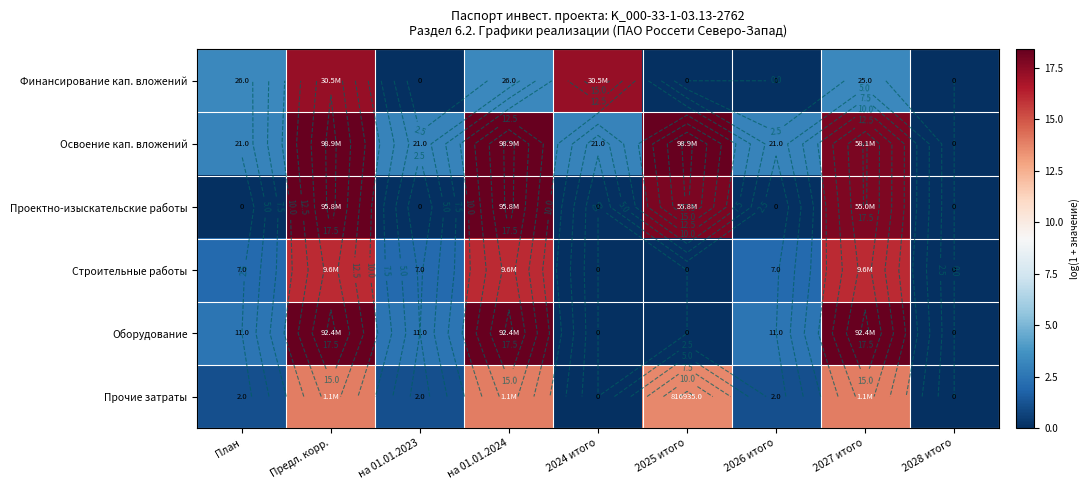

How many values in the Финансирование кап. вложений series exceed 3?

5